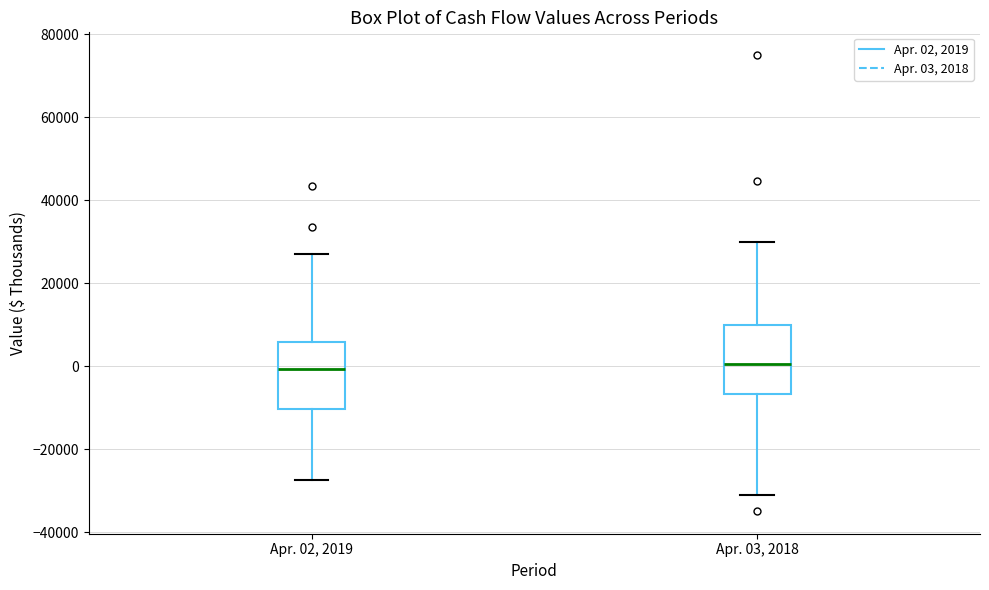

Reading left to right, transcribe this box plot: for each box, give where its median line is, the range the box spans, and where its two whiskers end, as read against the y-axis. The values are not printed on the chart, so give them approximately, as read against the axis.

Apr. 02, 2019: median 0, box -10000 to 6000, whiskers -28000 to 26000
Apr. 03, 2018: median 0, box -6000 to 10000, whiskers -30000 to 30000